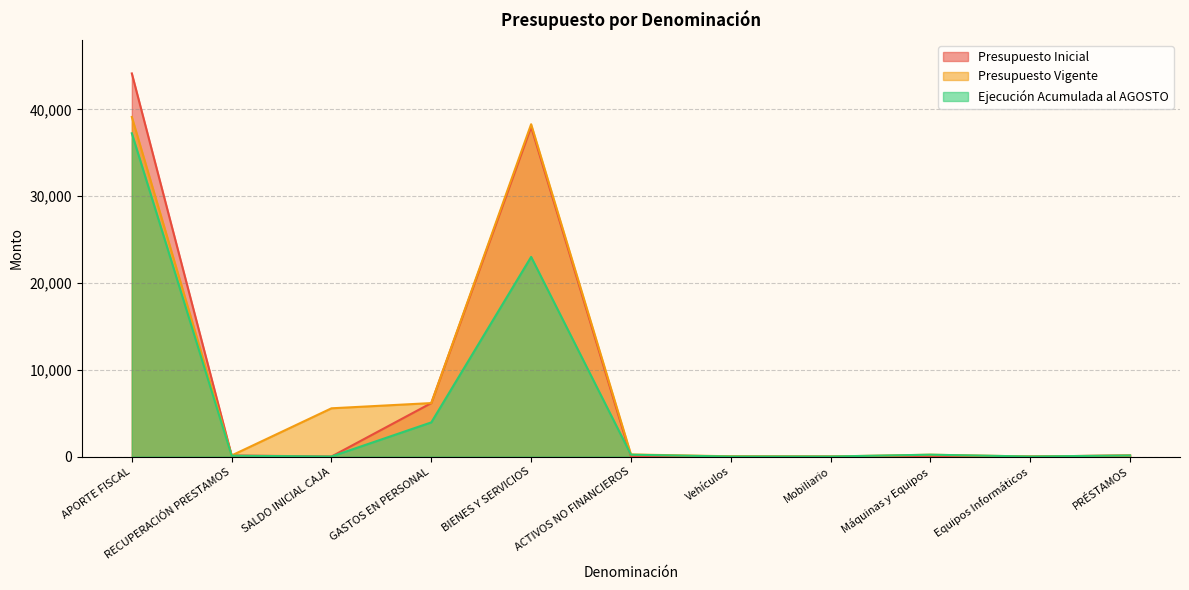

Which series has the largest total across all categories?

Presupuesto Vigente